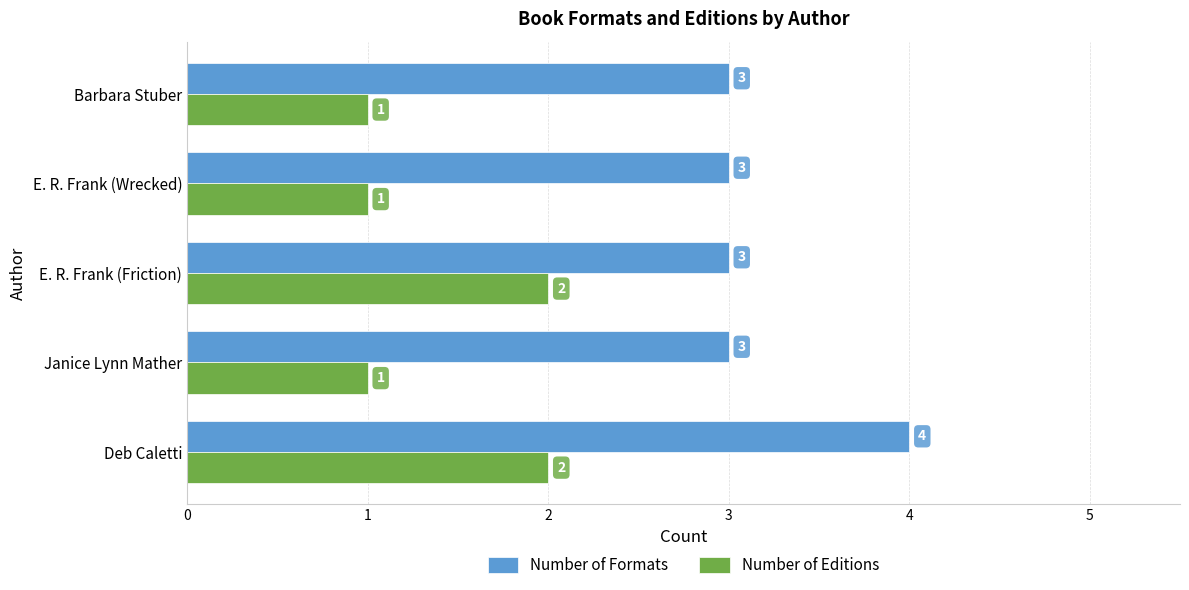

What is the sum of all Number of Formats values?

16